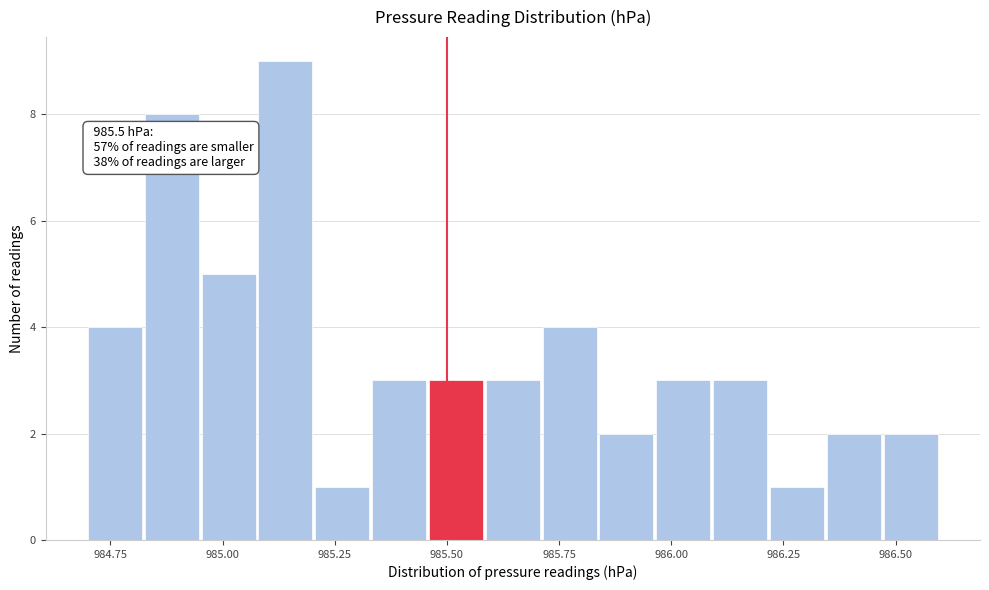

Around what value on the x-axis is the tallest bar? Give the approximate position of its centre, as read against the axis.

985.15